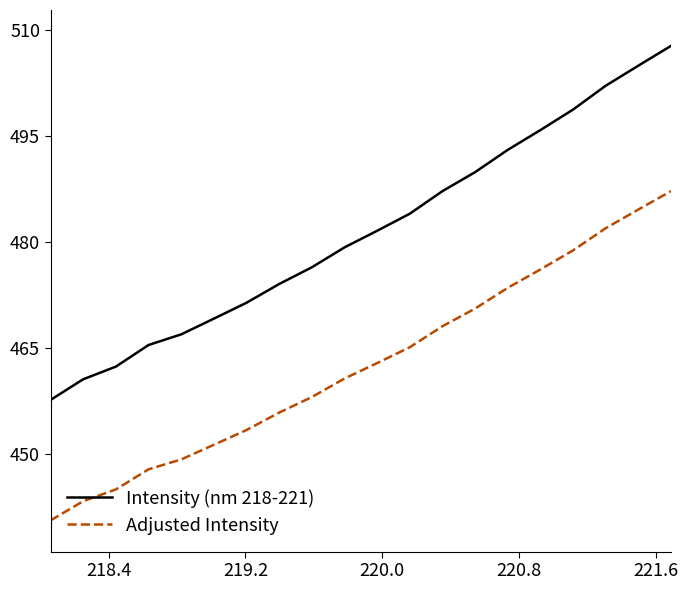

Which series has the largest total across all categories?

Intensity (nm 218-221)